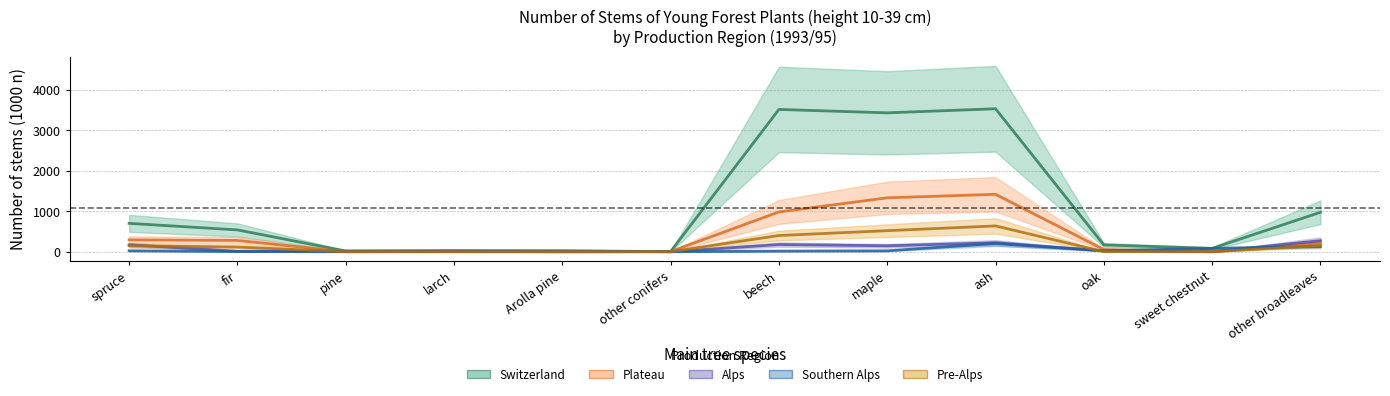

What is the difference between the Southern Alps values at spruce and other conifers?

23.3